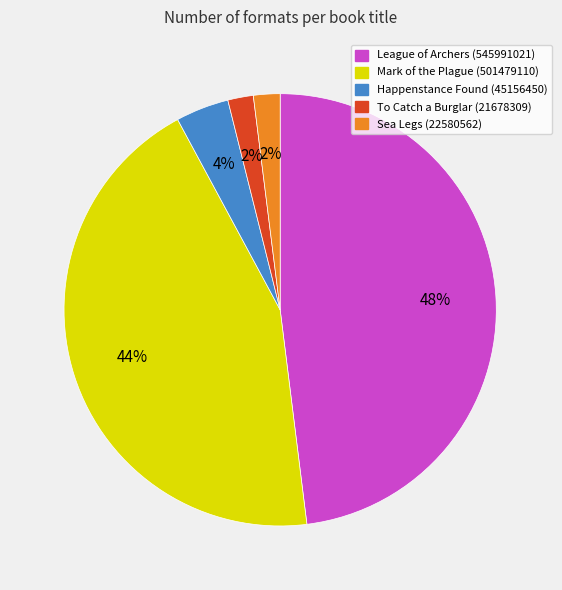

Is it true that To Catch a Burglar is 16% of the pie?

False